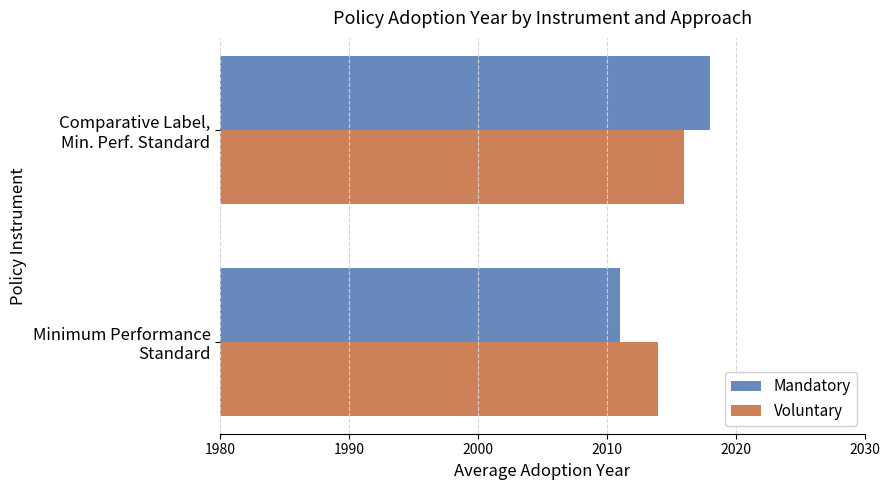

Which category has the highest value in the Voluntary series?

Comparative Label,
Min. Perf. Standard